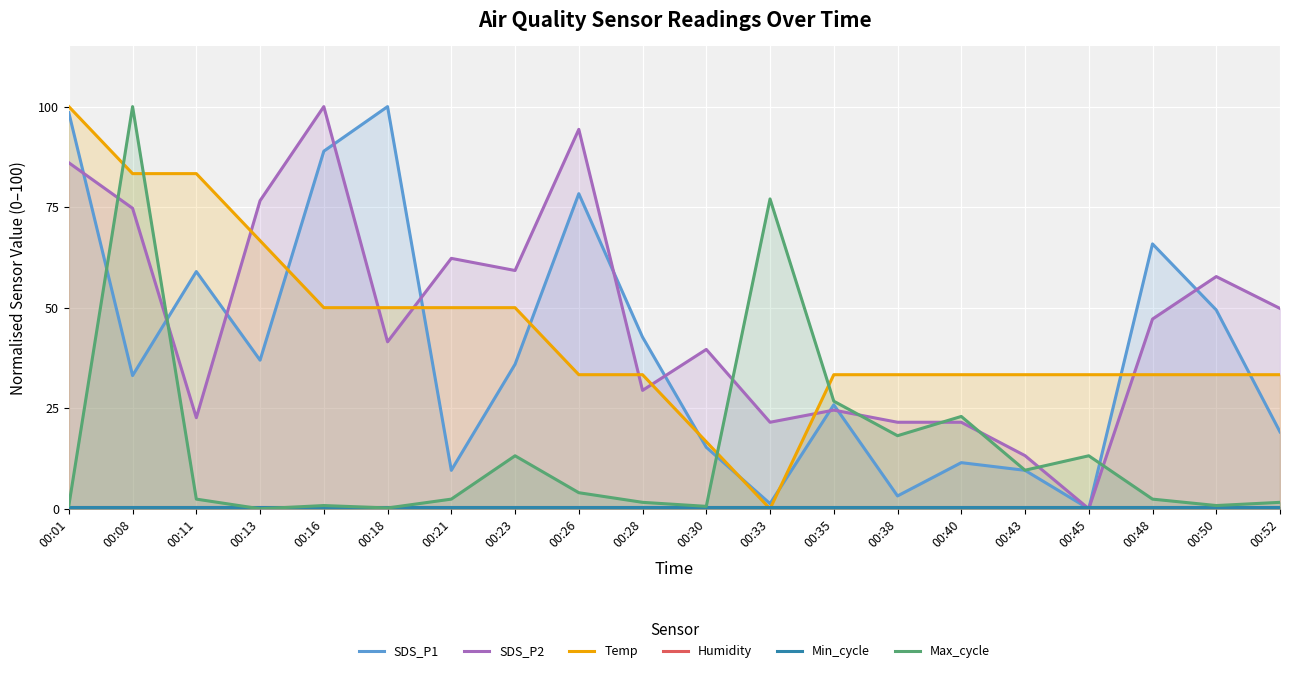

The value of Max_cycle at 00:13 is 0.0. True or false?

True